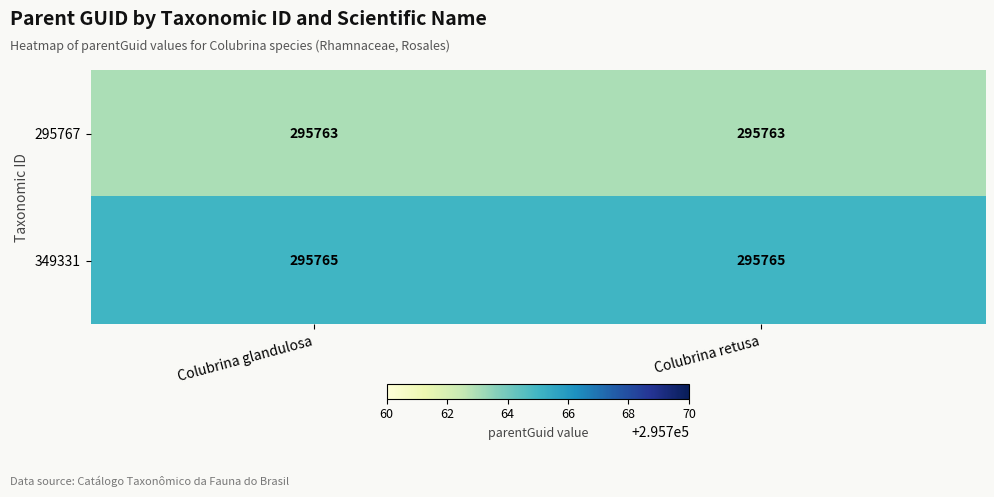

List the series in order of their overall mean, lowest first.

295767, 349331